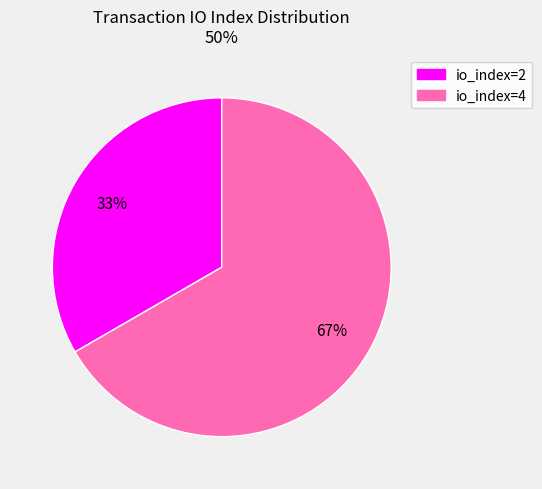

What is the ratio of the value at io_index=4 to the value at io_index=2?

2.0